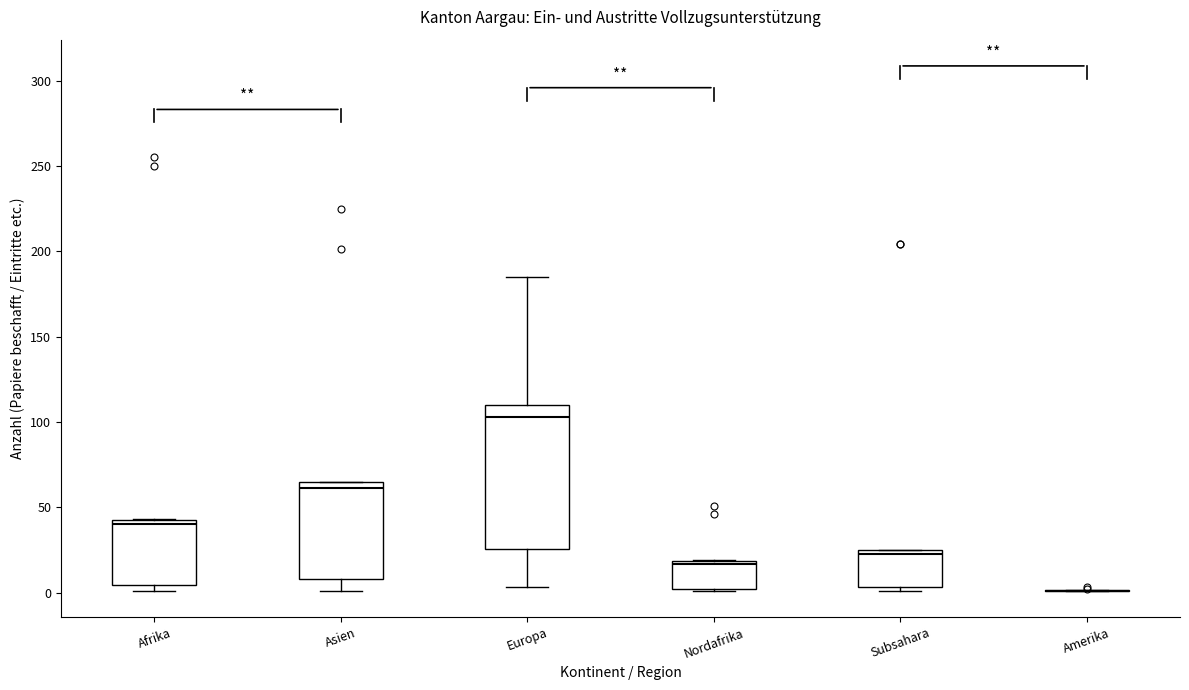

Reading left to right, transcribe this box plot: for each box, give where its median line is, the range the box spans, and where its two whiskers end, as read against the y-axis. The values are not printed on the chart, so give them approximately, as read against the axis.

Afrika: median 40, box 5 to 45, whiskers 0 to 45
Asien: median 60, box 10 to 65, whiskers 0 to 65
Europa: median 105, box 25 to 110, whiskers 5 to 185
Nordafrika: median 15, box 0 to 20, whiskers 0 to 20
Subsahara: median 25 (just below the box's upper edge), box 5 to 25, whiskers 0 to 25
Amerika: box collapsed to a line at 0, whiskers 0 to 0